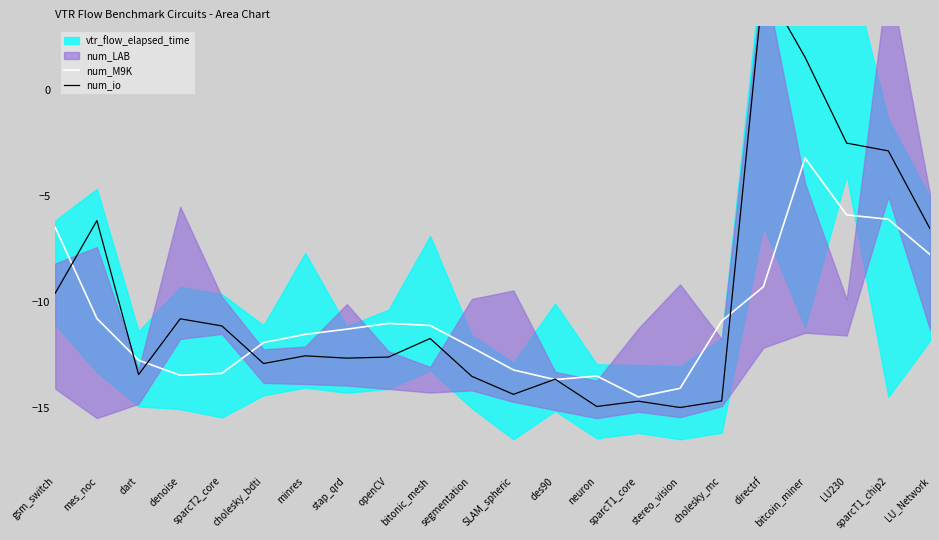

How many categories are shown in the chart?

22